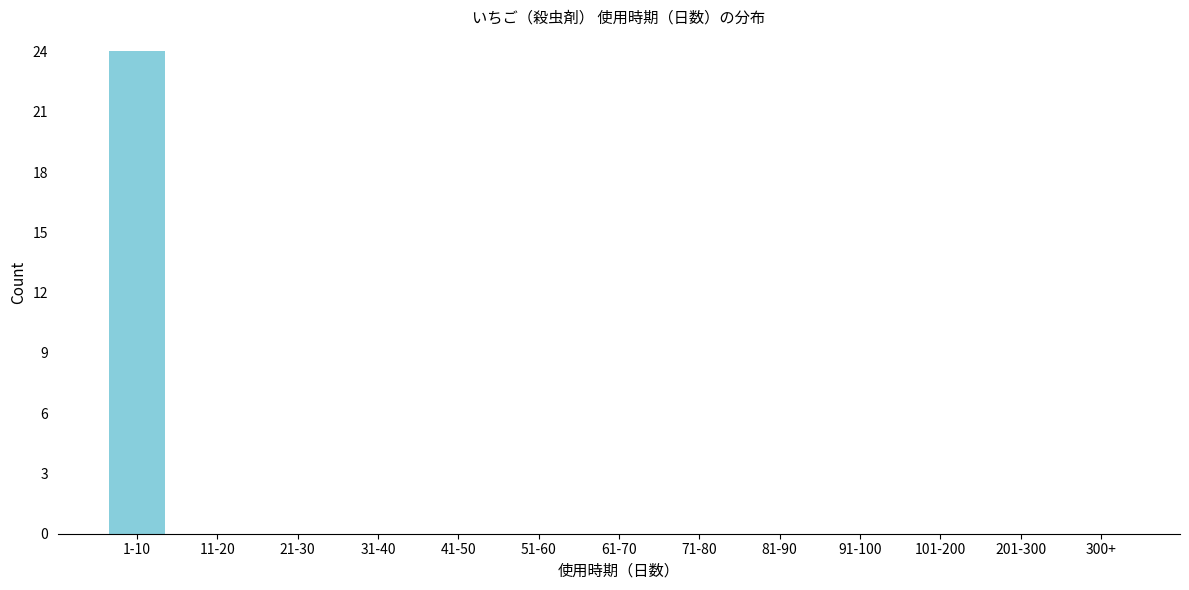

Reading left to right, transcribe all the data shown in this chart.

1-10=24	11-20=0	21-30=0	31-40=0	41-50=0	51-60=0	61-70=0	71-80=0	81-90=0	91-100=0	101-200=0	201-300=0	300+=0